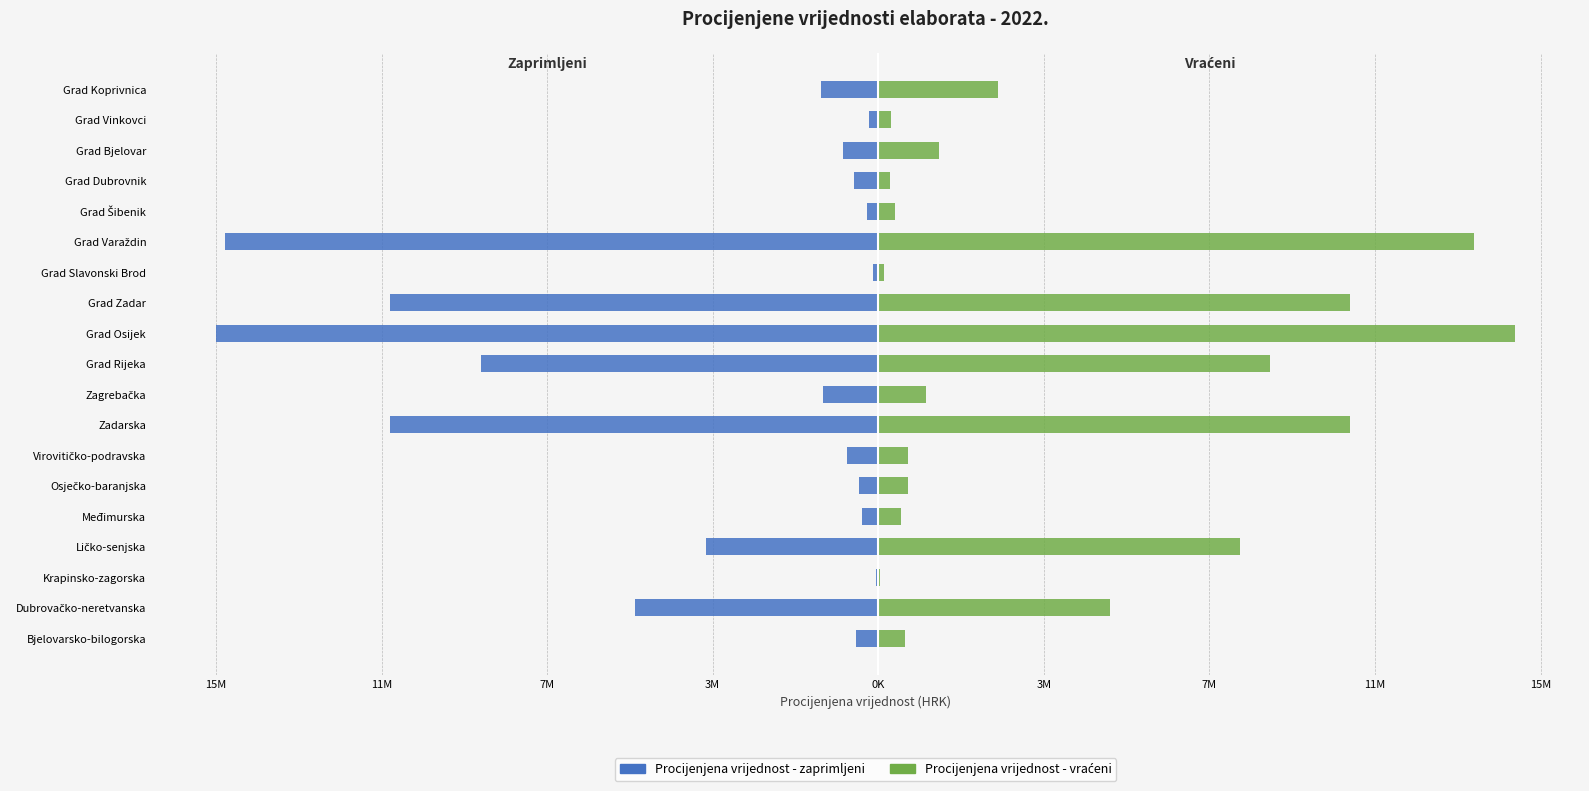

Is the value of Procijenjena vrijednost - zaprimljeni at Grad Dubrovnik greater than the value of Procijenjena vrijednost - vraćeni at Grad Slavonski Brod?

No